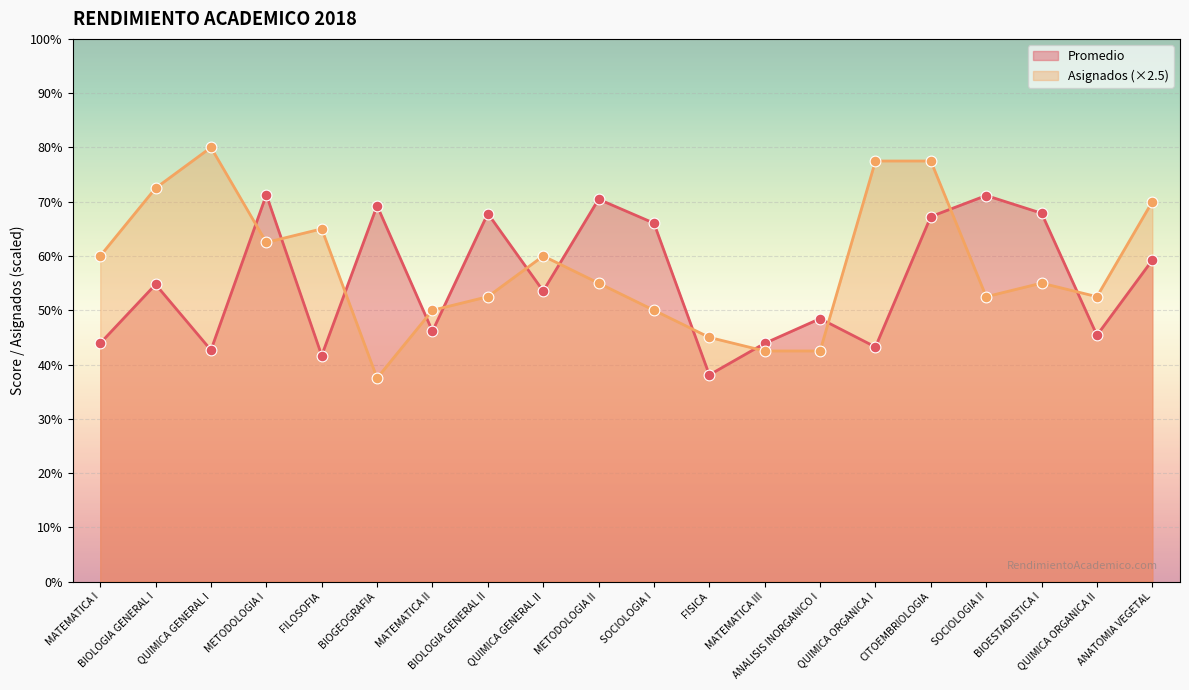

Which series reaches the maximum Y coordinate?

Asignados